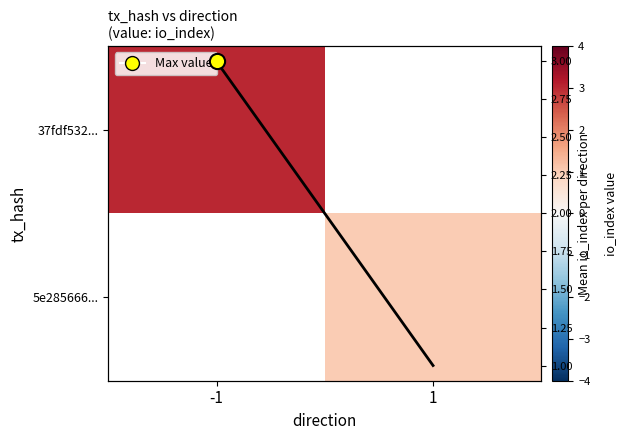

Which series has the widest spread of values?

Mean io_index per direction